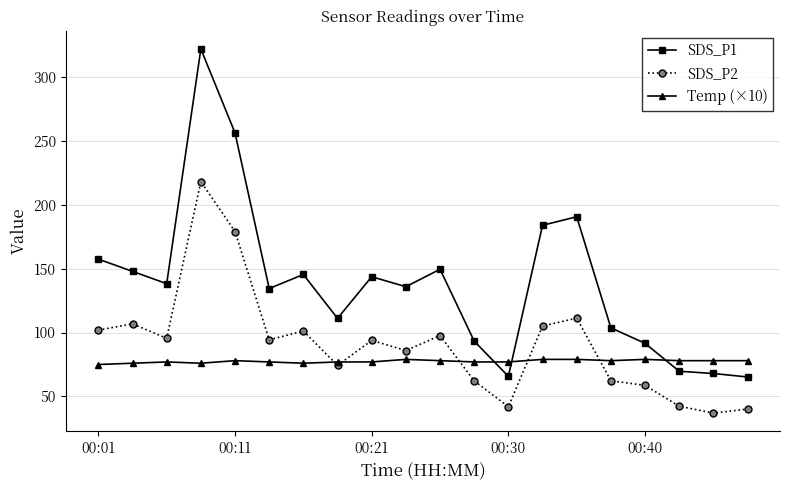

What is the value of the SDS_P1 point at the 2nd from the left?

147.8